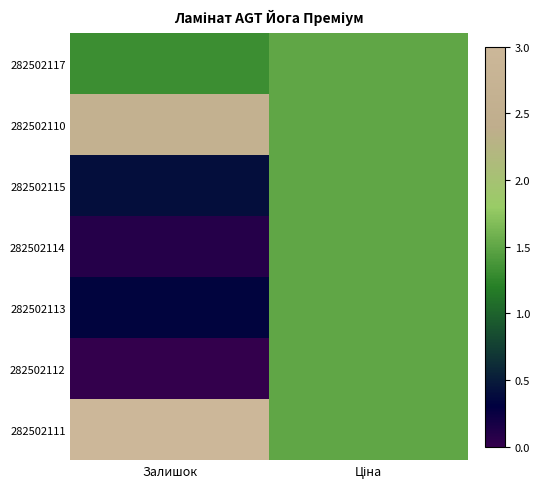

Reading left to right, list all the values displayed in this chart.

282502117: Залишок=1.3	Ціна=1.5
282502110: Залишок=2.6	Ціна=1.5
282502115: Залишок=0.4	Ціна=1.5
282502114: Залишок=0.1	Ціна=1.5
282502113: Залишок=0.3	Ціна=1.5
282502112: Залишок=0.0	Ціна=1.5
282502111: Залишок=3.0	Ціна=1.5